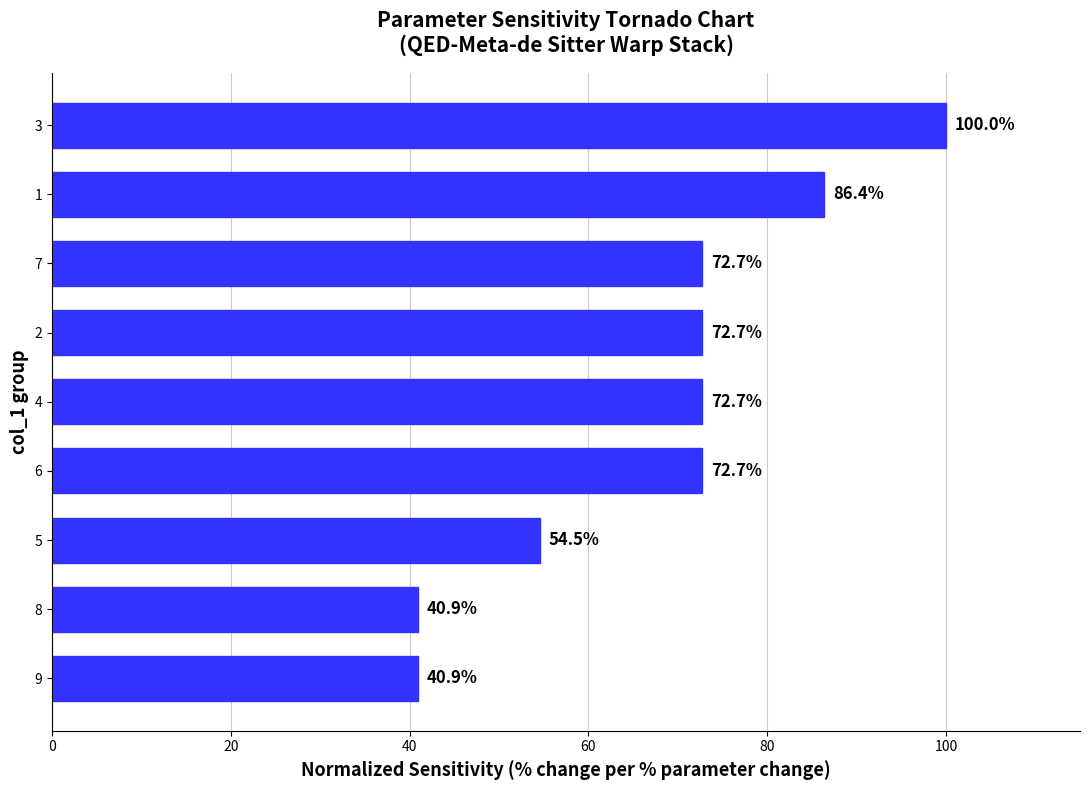

Read the value at 9.

40.9